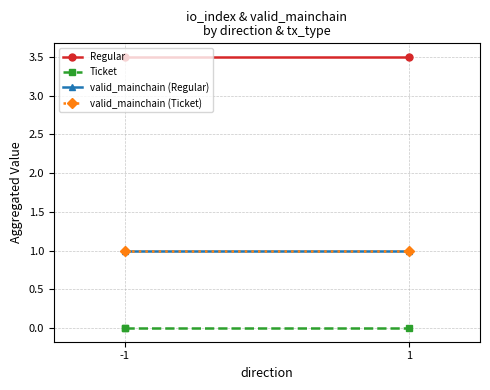

The valid_mainchain (Ticket) series shows 1.0 at 1. True or false?

True